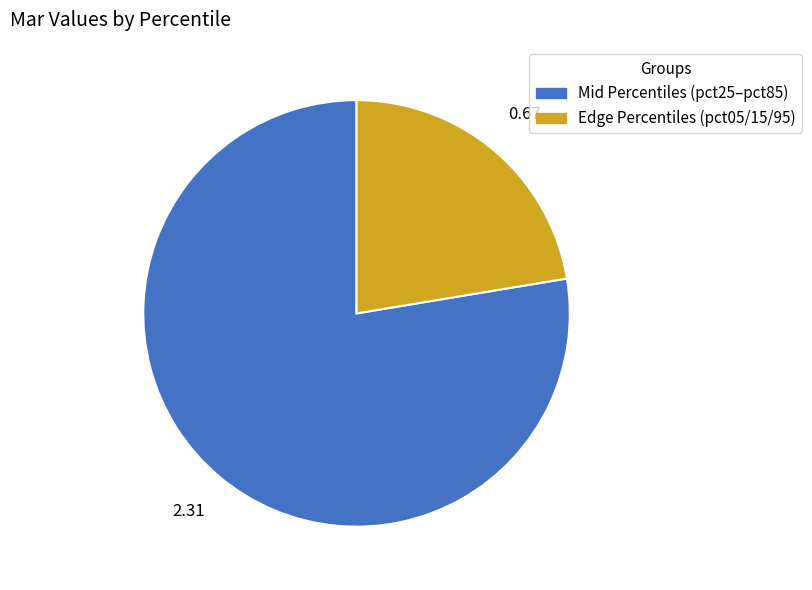

Is there a majority slice in this chart?

Yes